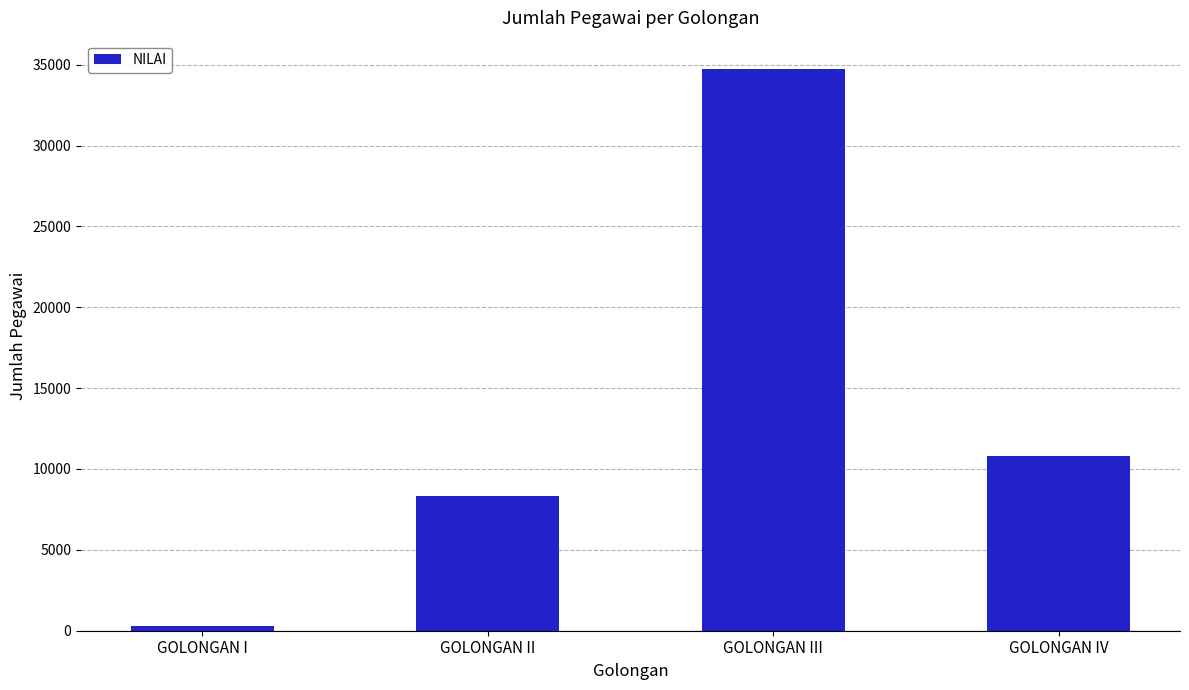

What position from the right is GOLONGAN I?

4